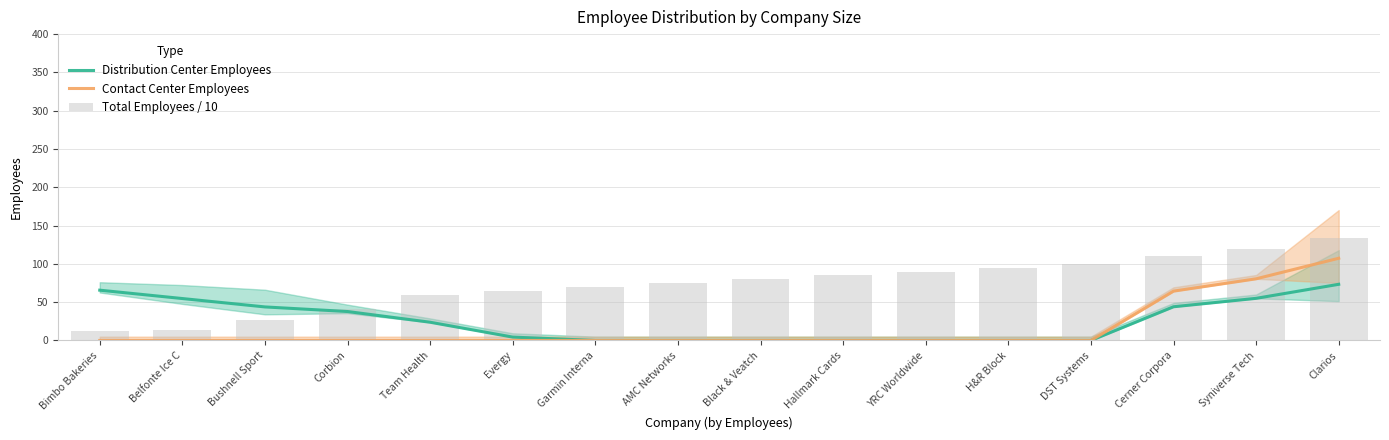

How many values in the Total Employees / 10 series are below 80?

8